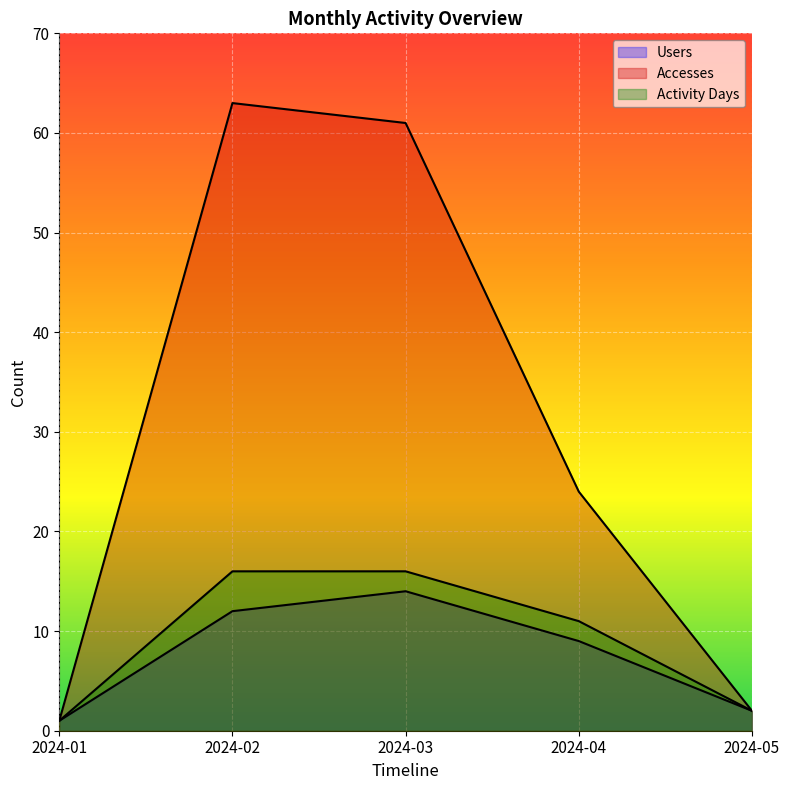

What is the total value across all series at 2024-02?

91